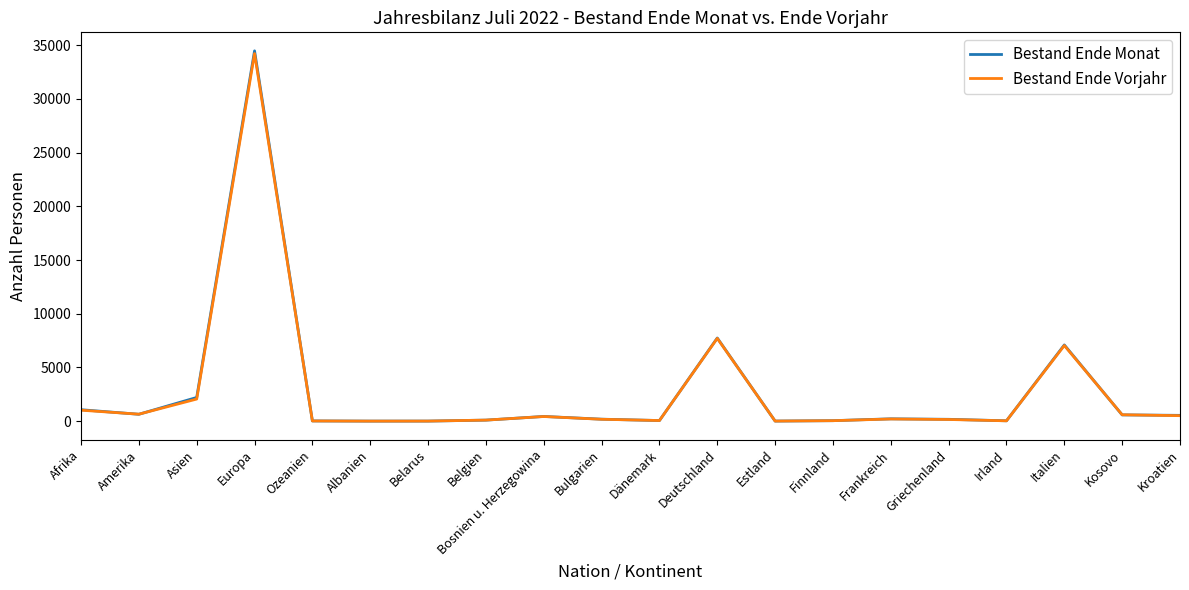

Where is Bestand Ende Monat nearest to the value 17239?

Deutschland